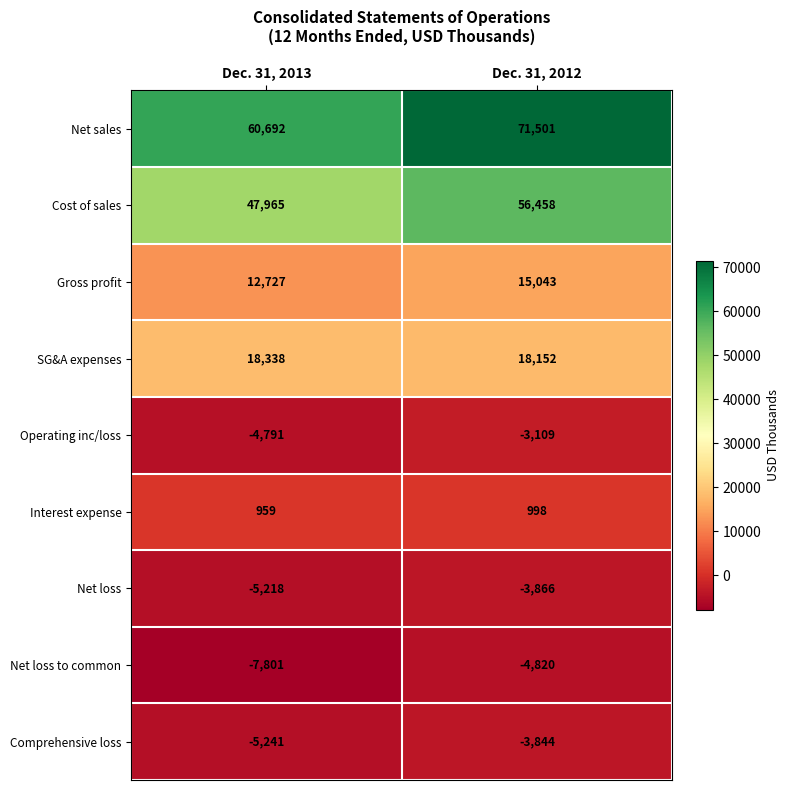

List the labels in order of Net loss to common value, largest first.

Dec. 31, 2012, Dec. 31, 2013